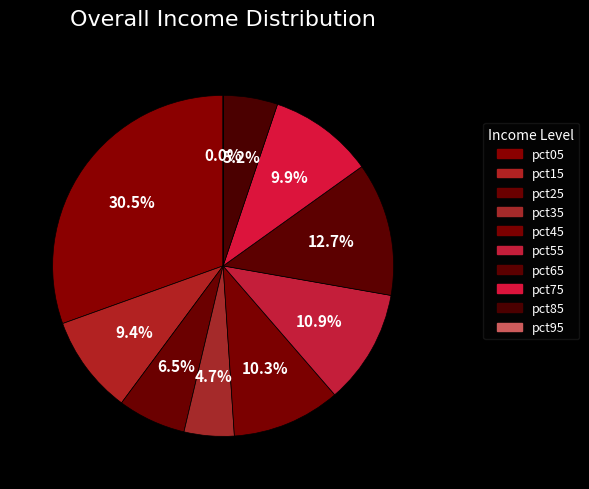

Rank the categories by value from lowest to highest.

pct95, pct35, pct85, pct25, pct15, pct75, pct45, pct55, pct65, pct05